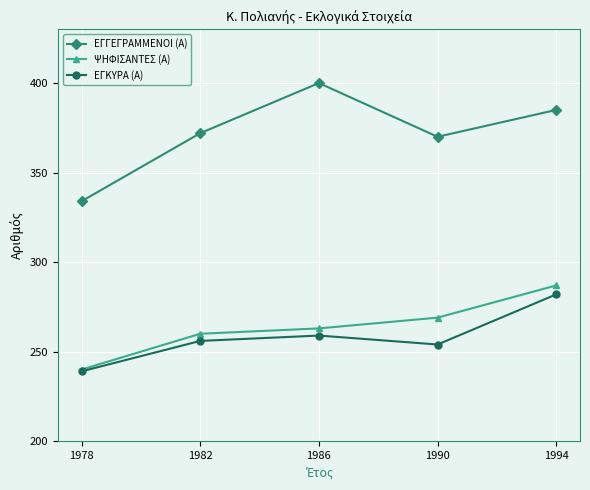

List the series in order of their peak value, highest first.

ΕΓΓΕΓΡΑΜΜΕΝΟΙ (Α), ΨΗΦΙΣΑΝΤΕΣ (Α), ΕΓΚΥΡΑ (Α)